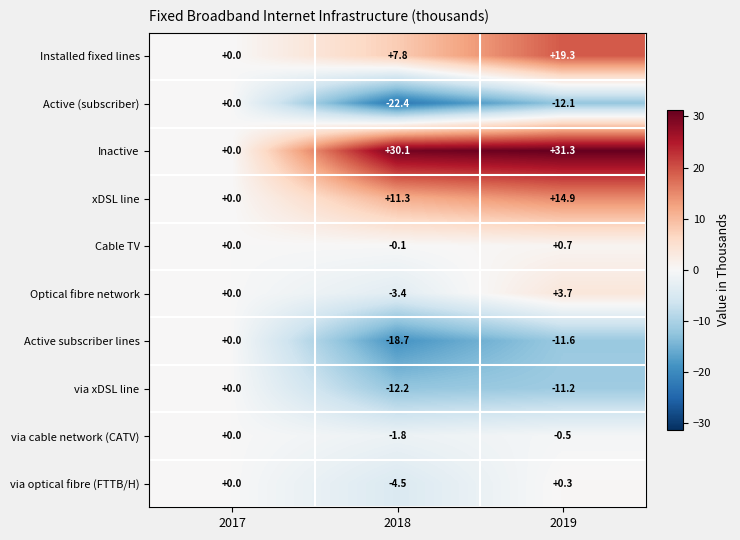

At which label is Cable TV closest to 0?

2017